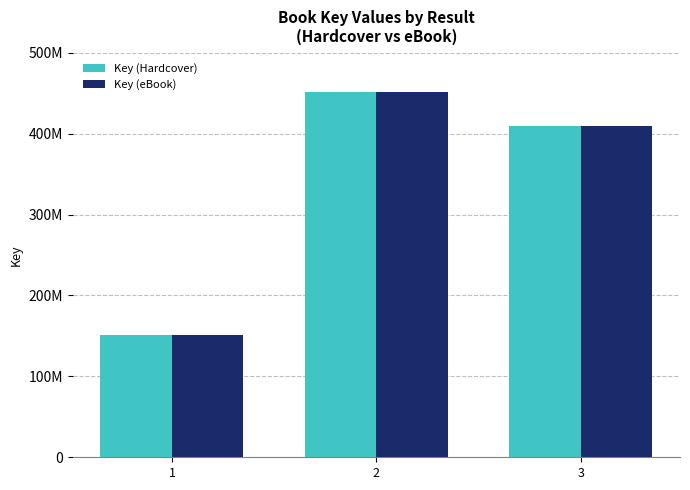

What are all the series names shown in the legend?

Key (Hardcover), Key (eBook)